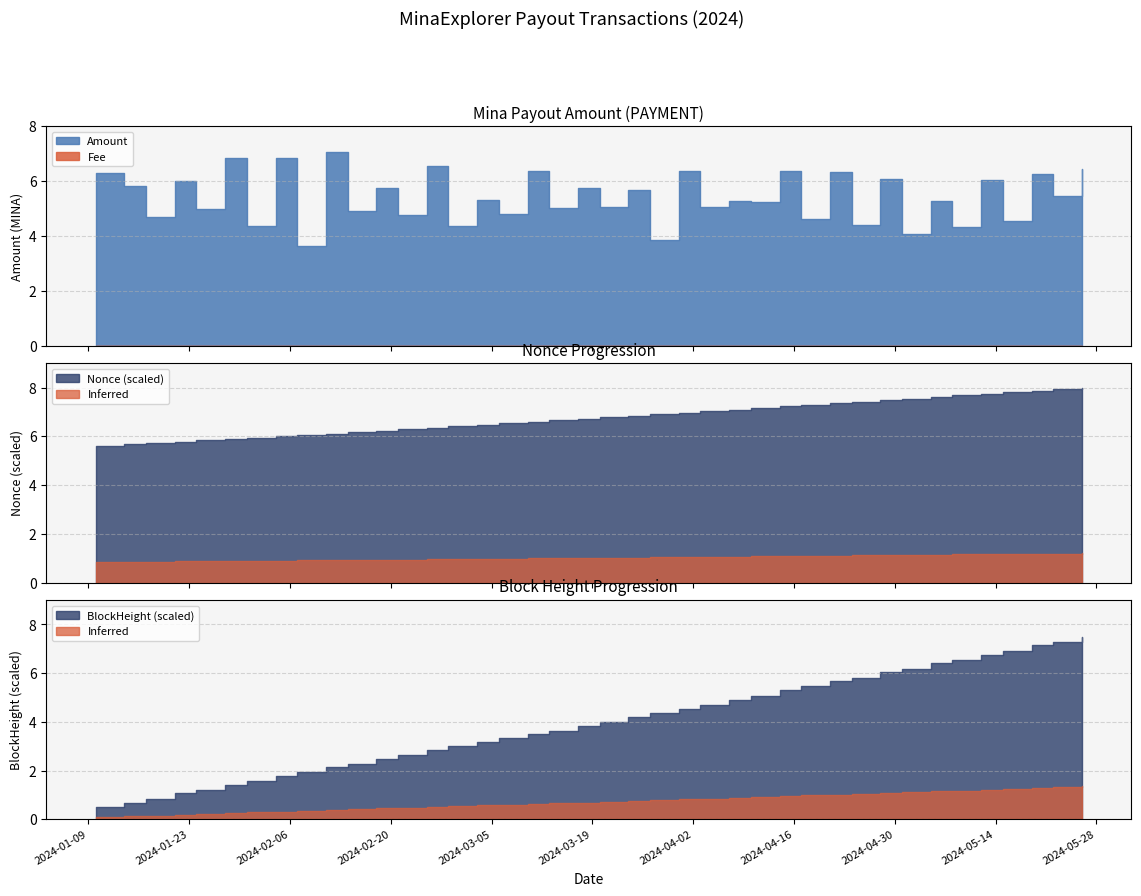

In Amount, how many points are higher than both neighbors (excluding endpoints)?

18